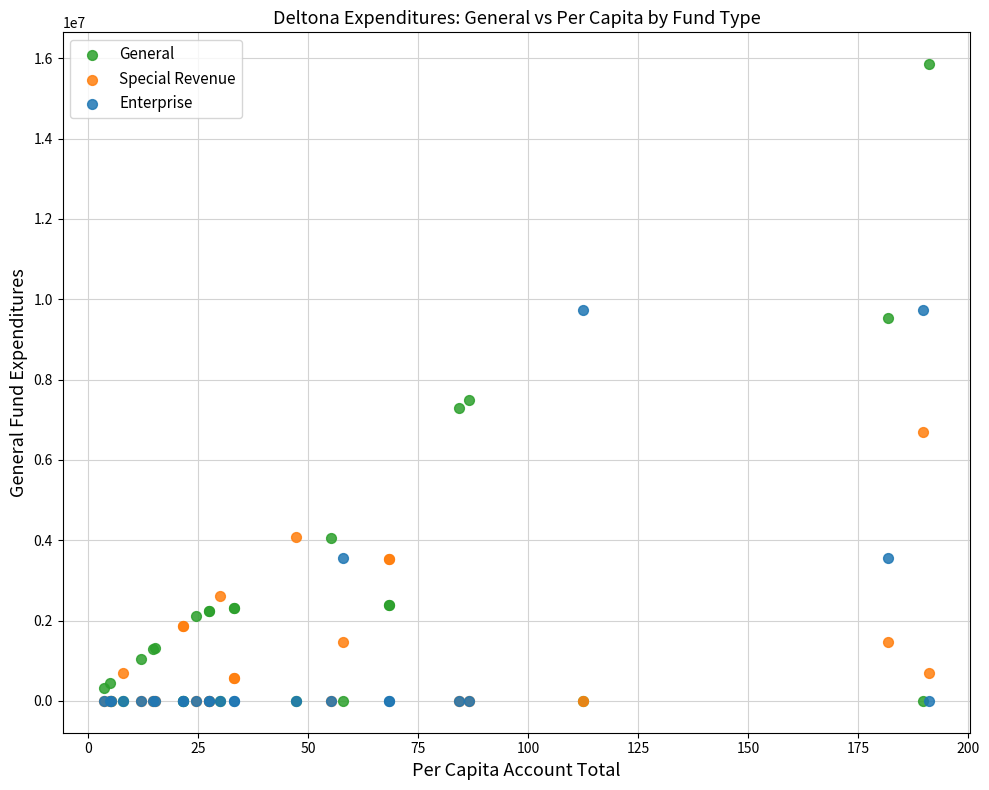

What are all the series names shown in the legend?

General, Special Revenue, Enterprise